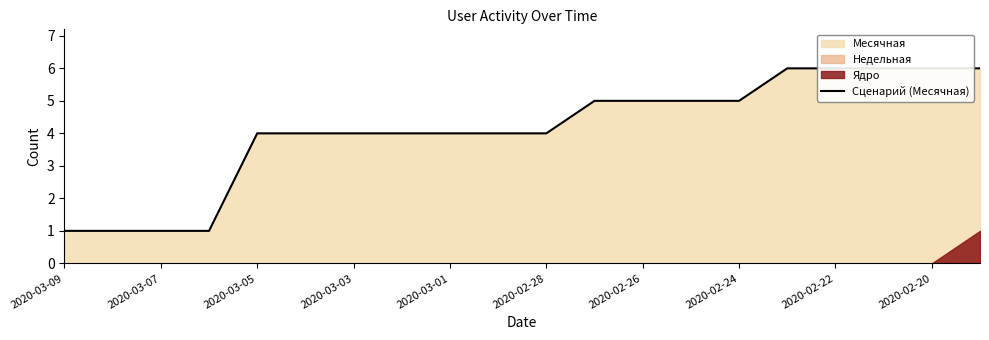

Which has a higher value, 2020-02-20 or 18?

18